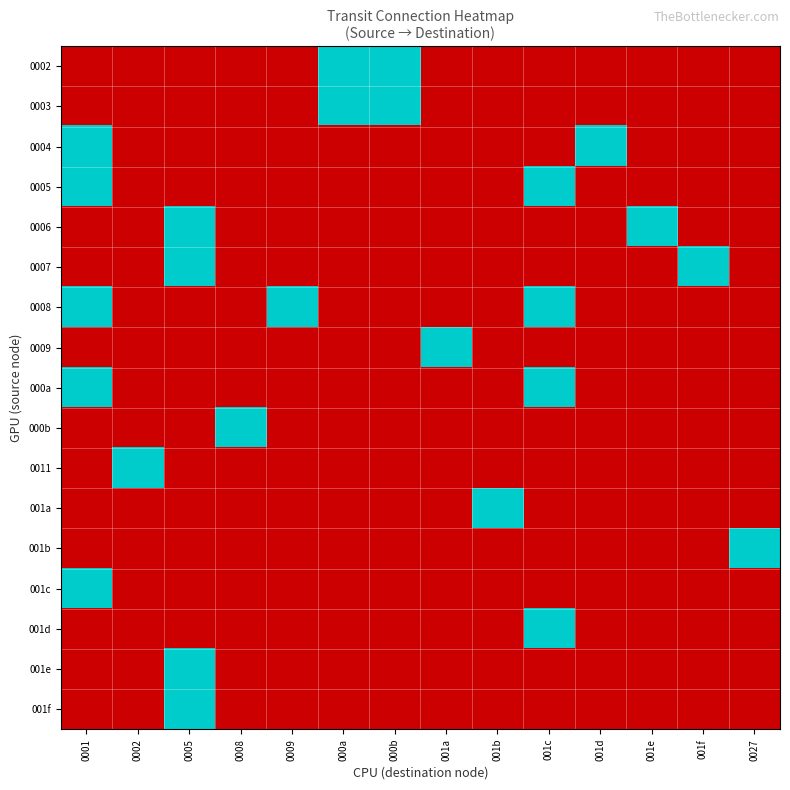

Reading left to right, list all the values displayed in this chart.

0002: 0001=0	0002=0	0005=0	0008=0	0009=0	000a=1	000b=1	001a=0	001b=0	001c=0	001d=0	001e=0	001f=0	0027=0
0003: 0001=0	0002=0	0005=0	0008=0	0009=0	000a=1	000b=1	001a=0	001b=0	001c=0	001d=0	001e=0	001f=0	0027=0
0004: 0001=1	0002=0	0005=0	0008=0	0009=0	000a=0	000b=0	001a=0	001b=0	001c=0	001d=1	001e=0	001f=0	0027=0
0005: 0001=1	0002=0	0005=0	0008=0	0009=0	000a=0	000b=0	001a=0	001b=0	001c=1	001d=0	001e=0	001f=0	0027=0
0006: 0001=0	0002=0	0005=1	0008=0	0009=0	000a=0	000b=0	001a=0	001b=0	001c=0	001d=0	001e=1	001f=0	0027=0
0007: 0001=0	0002=0	0005=1	0008=0	0009=0	000a=0	000b=0	001a=0	001b=0	001c=0	001d=0	001e=0	001f=1	0027=0
0008: 0001=1	0002=0	0005=0	0008=0	0009=1	000a=0	000b=0	001a=0	001b=0	001c=1	001d=0	001e=0	001f=0	0027=0
0009: 0001=0	0002=0	0005=0	0008=0	0009=0	000a=0	000b=0	001a=1	001b=0	001c=0	001d=0	001e=0	001f=0	0027=0
000a: 0001=1	0002=0	0005=0	0008=0	0009=0	000a=0	000b=0	001a=0	001b=0	001c=1	001d=0	001e=0	001f=0	0027=0
000b: 0001=0	0002=0	0005=0	0008=1	0009=0	000a=0	000b=0	001a=0	001b=0	001c=0	001d=0	001e=0	001f=0	0027=0
0011: 0001=0	0002=1	0005=0	0008=0	0009=0	000a=0	000b=0	001a=0	001b=0	001c=0	001d=0	001e=0	001f=0	0027=0
001a: 0001=0	0002=0	0005=0	0008=0	0009=0	000a=0	000b=0	001a=0	001b=1	001c=0	001d=0	001e=0	001f=0	0027=0
001b: 0001=0	0002=0	0005=0	0008=0	0009=0	000a=0	000b=0	001a=0	001b=0	001c=0	001d=0	001e=0	001f=0	0027=1
001c: 0001=1	0002=0	0005=0	0008=0	0009=0	000a=0	000b=0	001a=0	001b=0	001c=0	001d=0	001e=0	001f=0	0027=0
001d: 0001=0	0002=0	0005=0	0008=0	0009=0	000a=0	000b=0	001a=0	001b=0	001c=1	001d=0	001e=0	001f=0	0027=0
001e: 0001=0	0002=0	0005=1	0008=0	0009=0	000a=0	000b=0	001a=0	001b=0	001c=0	001d=0	001e=0	001f=0	0027=0
001f: 0001=0	0002=0	0005=1	0008=0	0009=0	000a=0	000b=0	001a=0	001b=0	001c=0	001d=0	001e=0	001f=0	0027=0